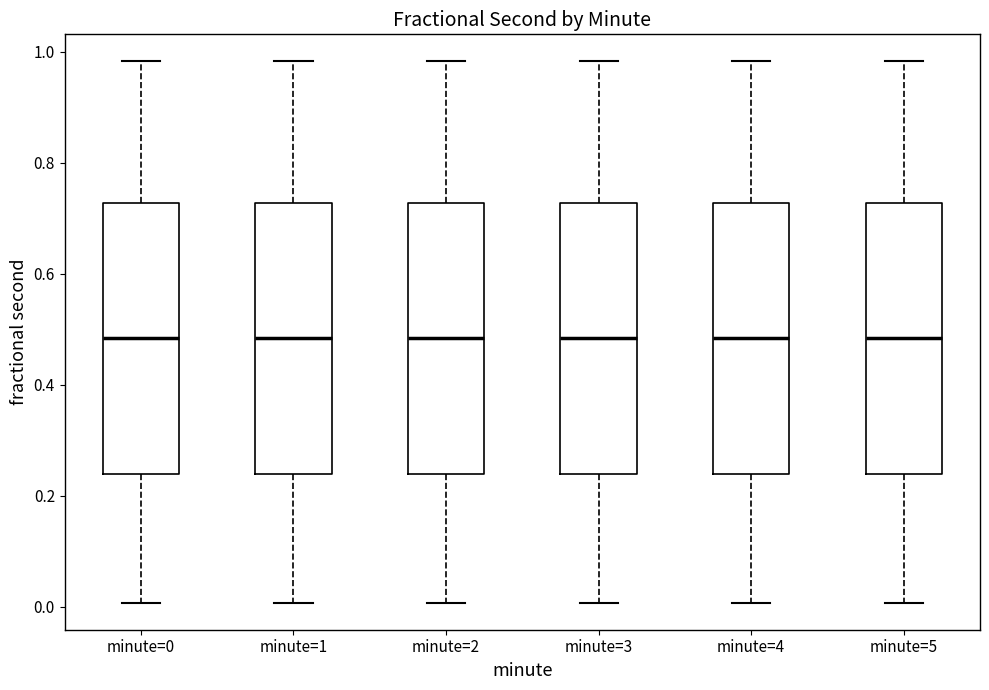

Reading left to right, transcribe this box plot: for each box, give where its median line is, the range the box spans, and where its two whiskers end, as read against the y-axis. The values are not printed on the chart, so give them approximately, as read against the axis.

minute=0: median 0.48, box 0.24 to 0.72, whiskers 0.00 to 0.98
minute=1: median 0.48, box 0.24 to 0.72, whiskers 0.00 to 0.98
minute=2: median 0.48, box 0.24 to 0.72, whiskers 0.00 to 0.98
minute=3: median 0.48, box 0.24 to 0.72, whiskers 0.00 to 0.98
minute=4: median 0.48, box 0.24 to 0.72, whiskers 0.00 to 0.98
minute=5: median 0.48, box 0.24 to 0.72, whiskers 0.00 to 0.98